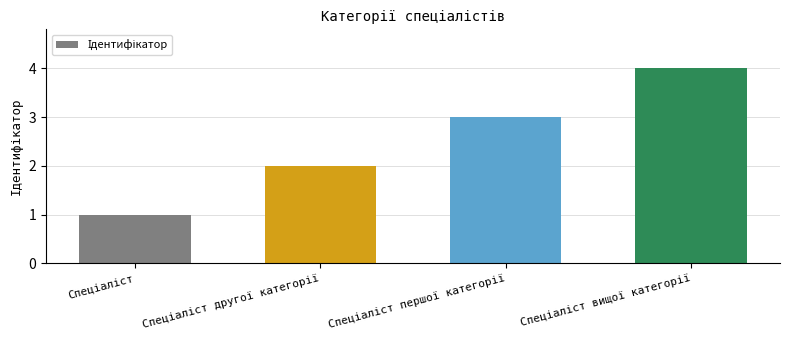

What is the maximum value shown in the chart?

4